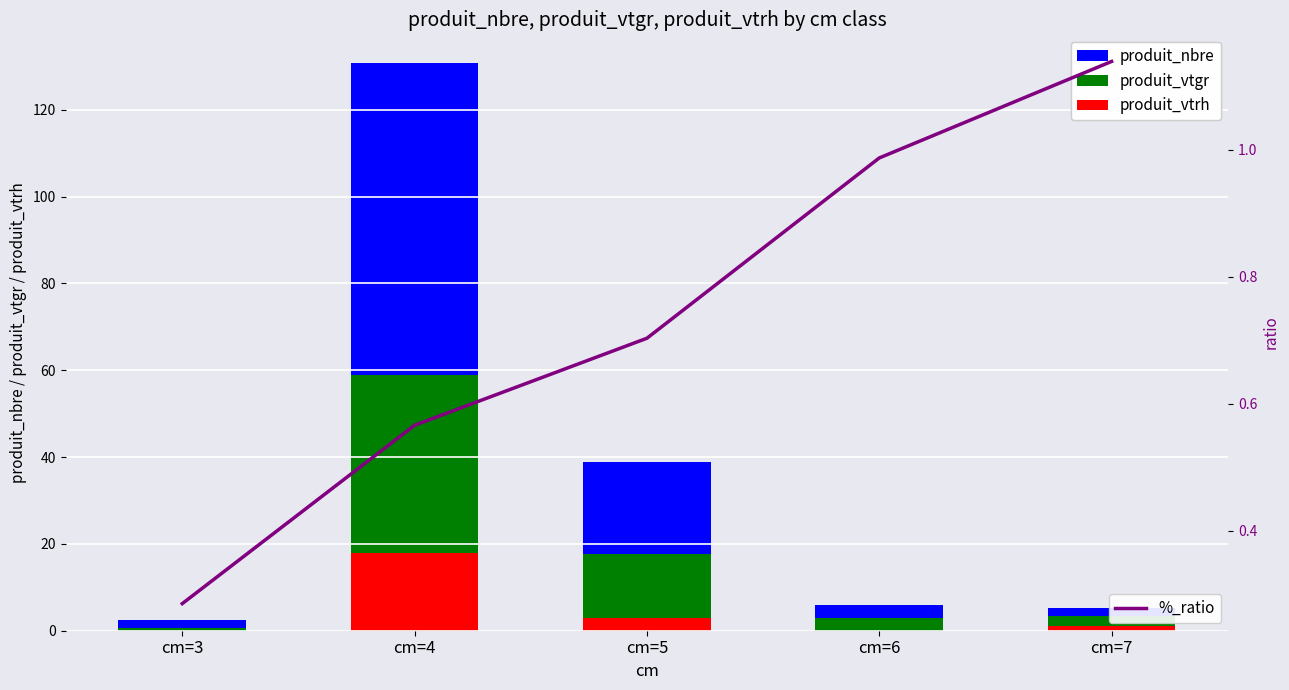

At how many categories does at least one series exceed 70?

1